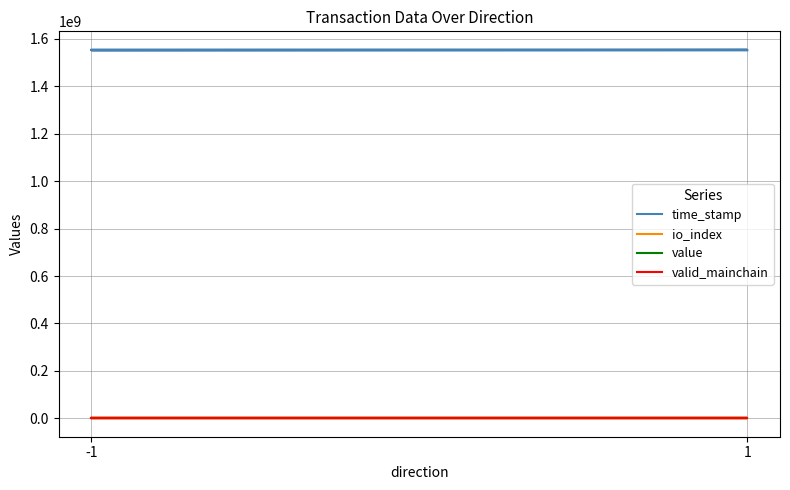

What are all the series names shown in the legend?

time_stamp, io_index, value, valid_mainchain